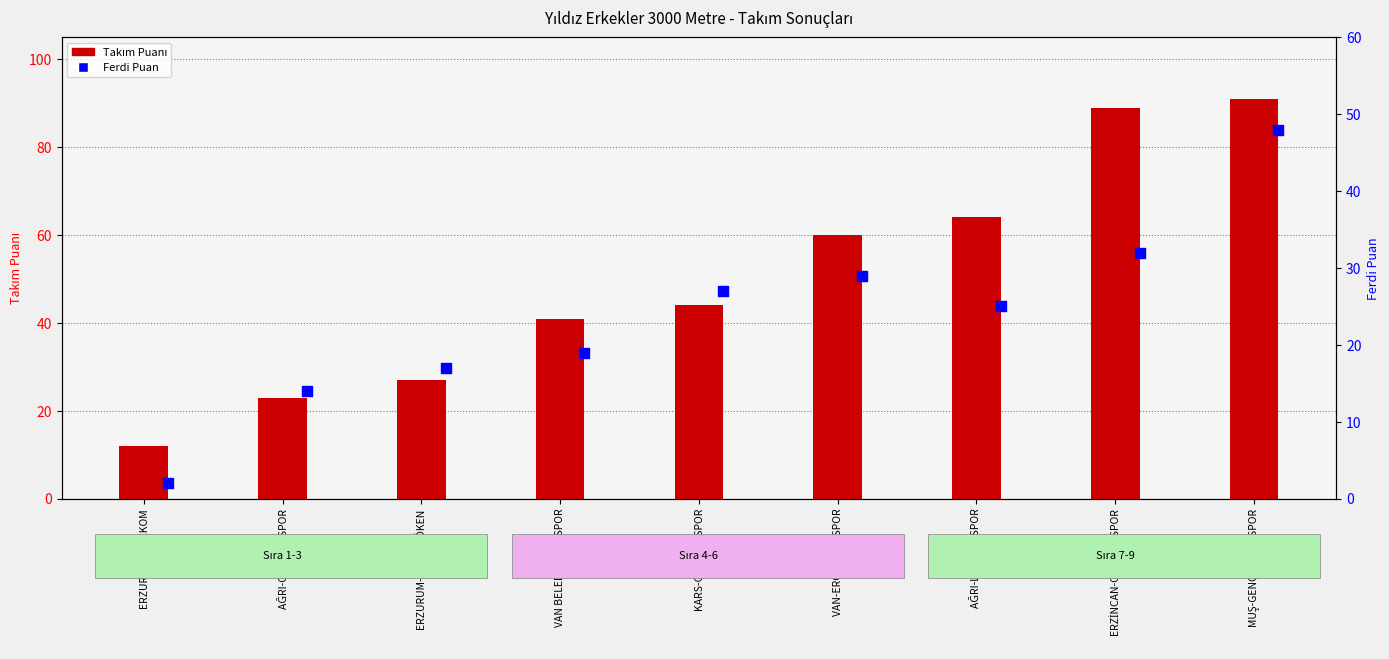

Which series reaches the maximum Y coordinate?

Takım Puanı